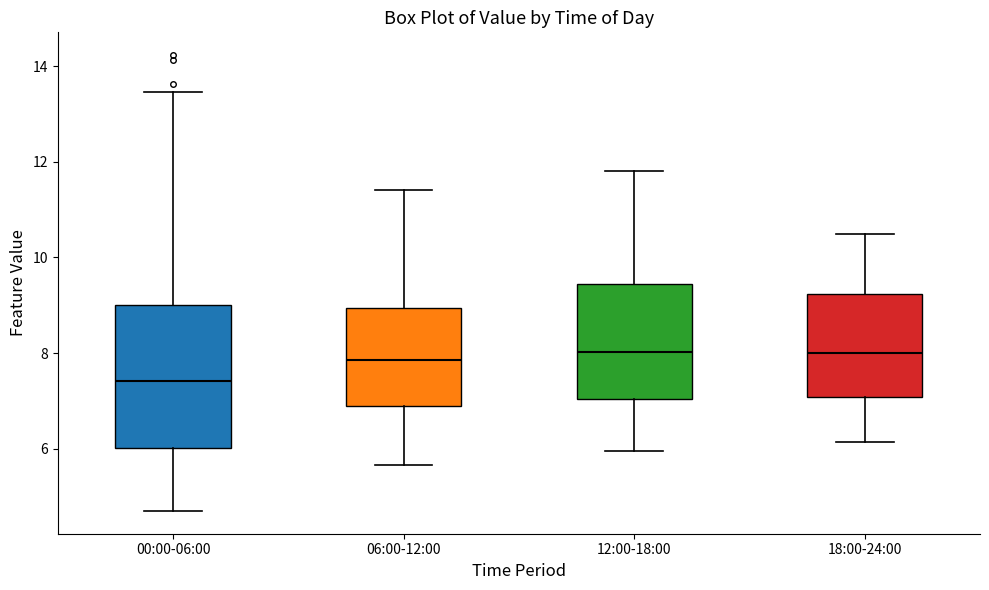

Comparing the boxes themselves (not the whiskers), which one is the tallest?

00:00-06:00